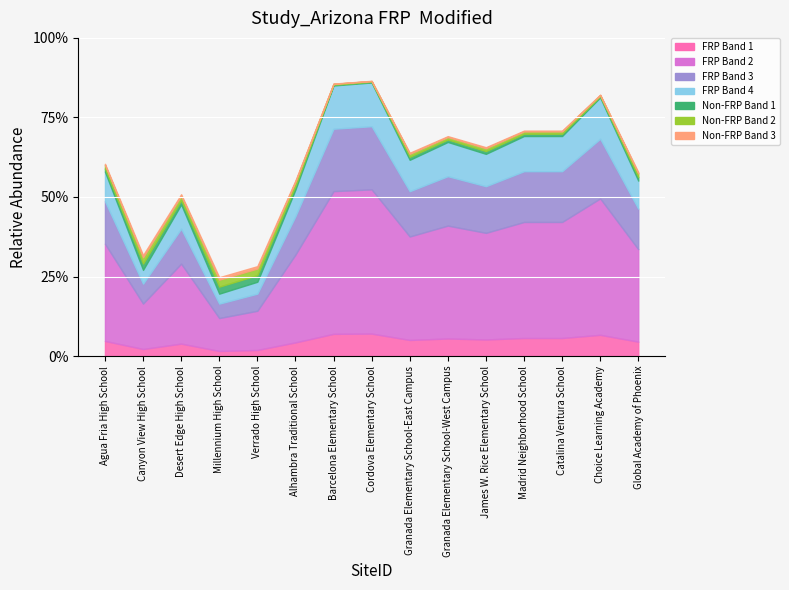

At how many categories does at least one series exceed 0?

15